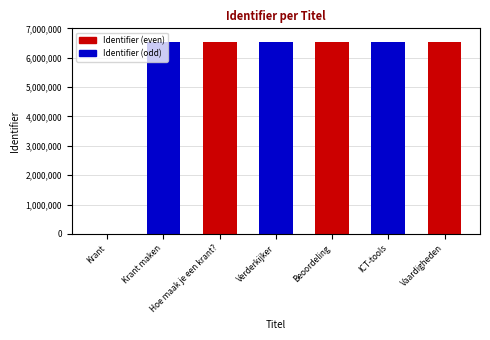

Which has a higher value, Krant or Verderkijker?

Verderkijker